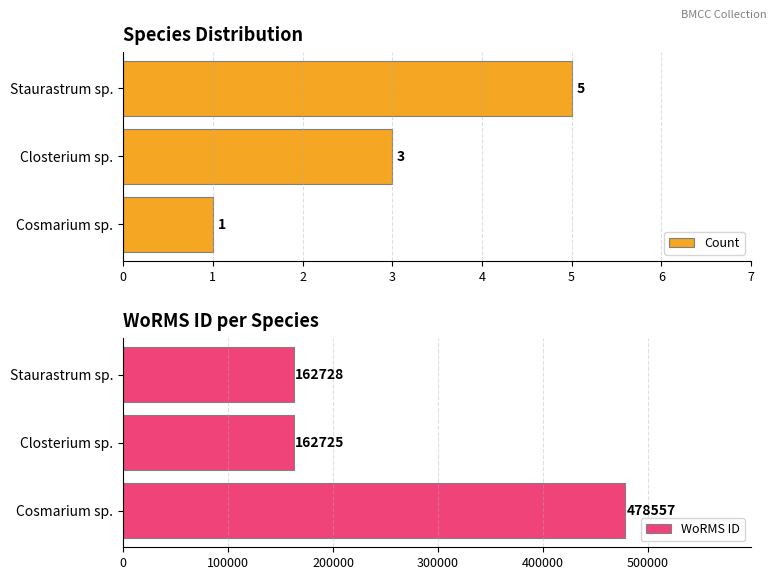

How many Count values are between 1 and 5?

3